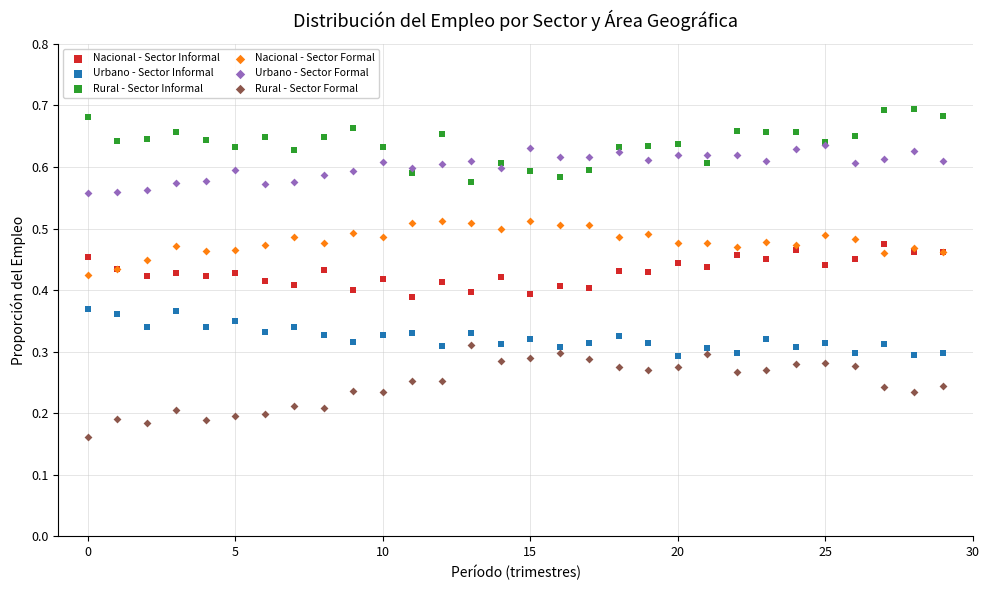

What are all the series names shown in the legend?

Nacional - Sector Informal, Urbano - Sector Informal, Rural - Sector Informal, Nacional - Sector Formal, Urbano - Sector Formal, Rural - Sector Formal